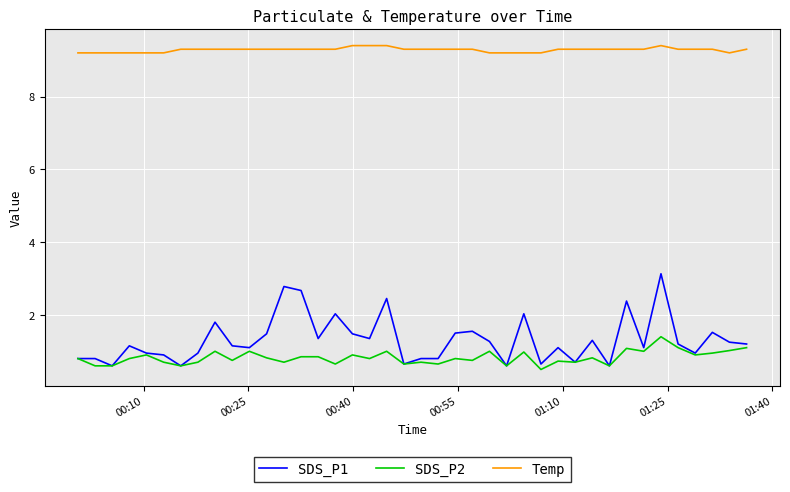

Which series has the largest range (max minus min)?

SDS_P1